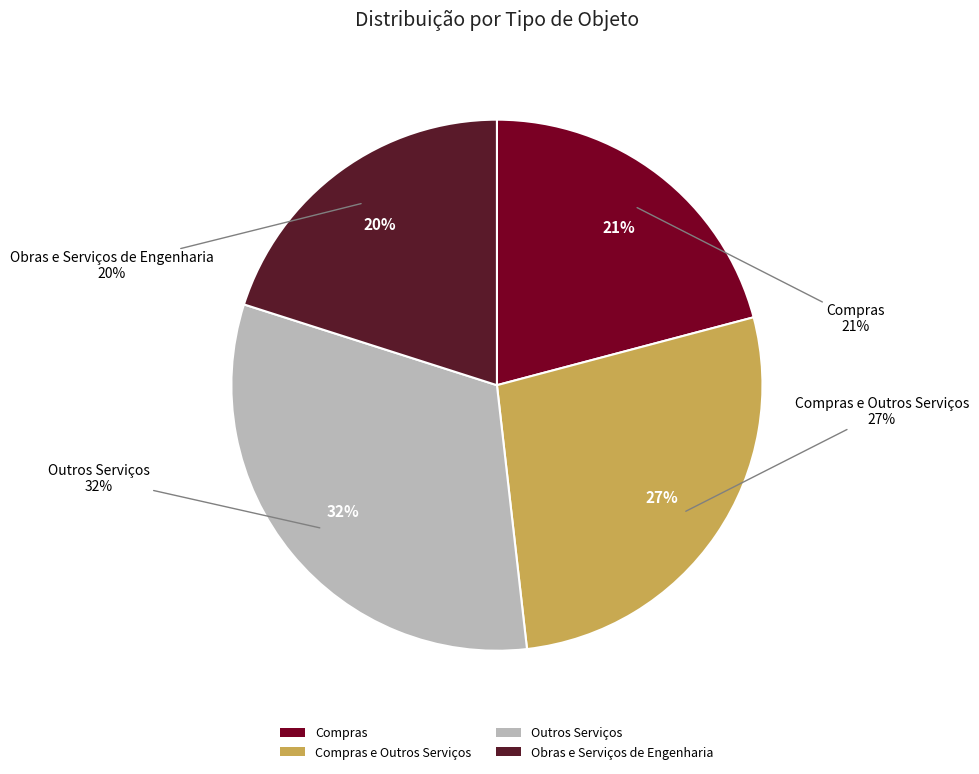

Combined, do Outros Serviços and Compras e Outros Serviços account for over 50%?

Yes